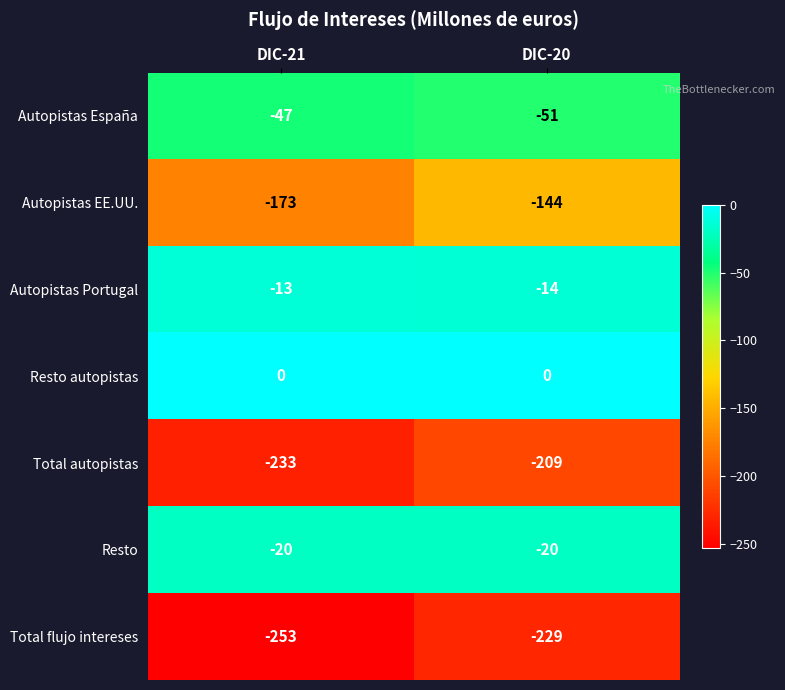

Reading left to right, what are all the values shown in this chart?

Autopistas España: DIC-21=-47	DIC-20=-51
Autopistas EE.UU.: DIC-21=-173	DIC-20=-144
Autopistas Portugal: DIC-21=-13	DIC-20=-14
Resto autopistas: DIC-21=0	DIC-20=0
Total autopistas: DIC-21=-233	DIC-20=-209
Resto: DIC-21=-20	DIC-20=-20
Total flujo intereses: DIC-21=-253	DIC-20=-229